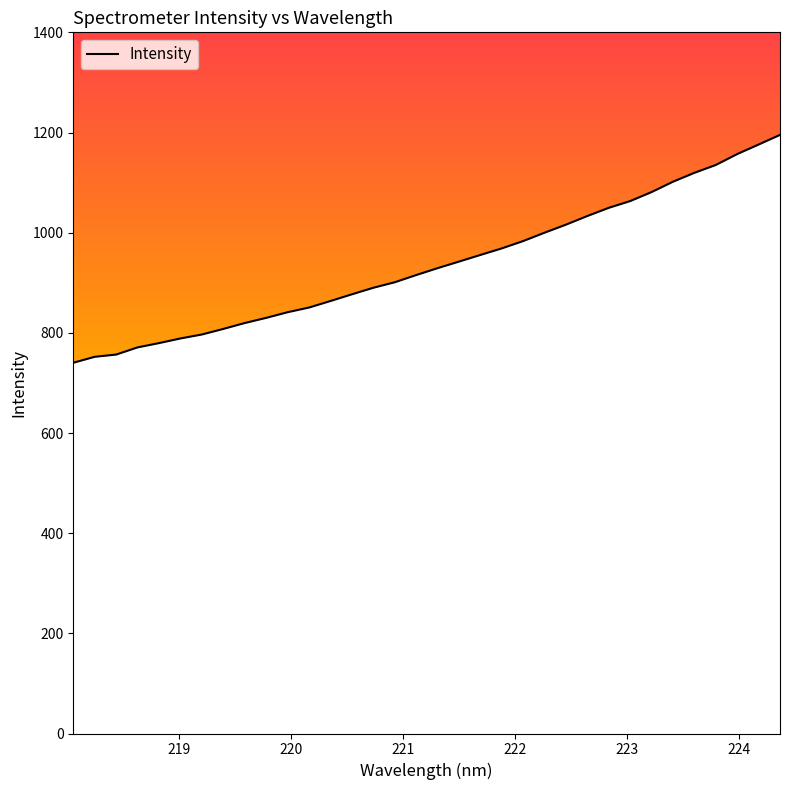

What is the maximum value shown in the chart?

1195.2